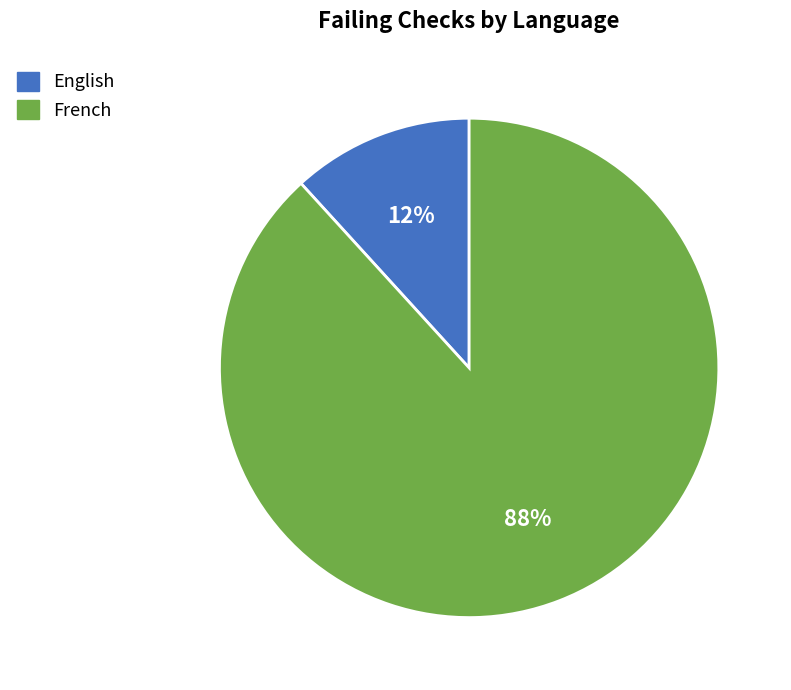

Is there a majority slice in this chart?

Yes